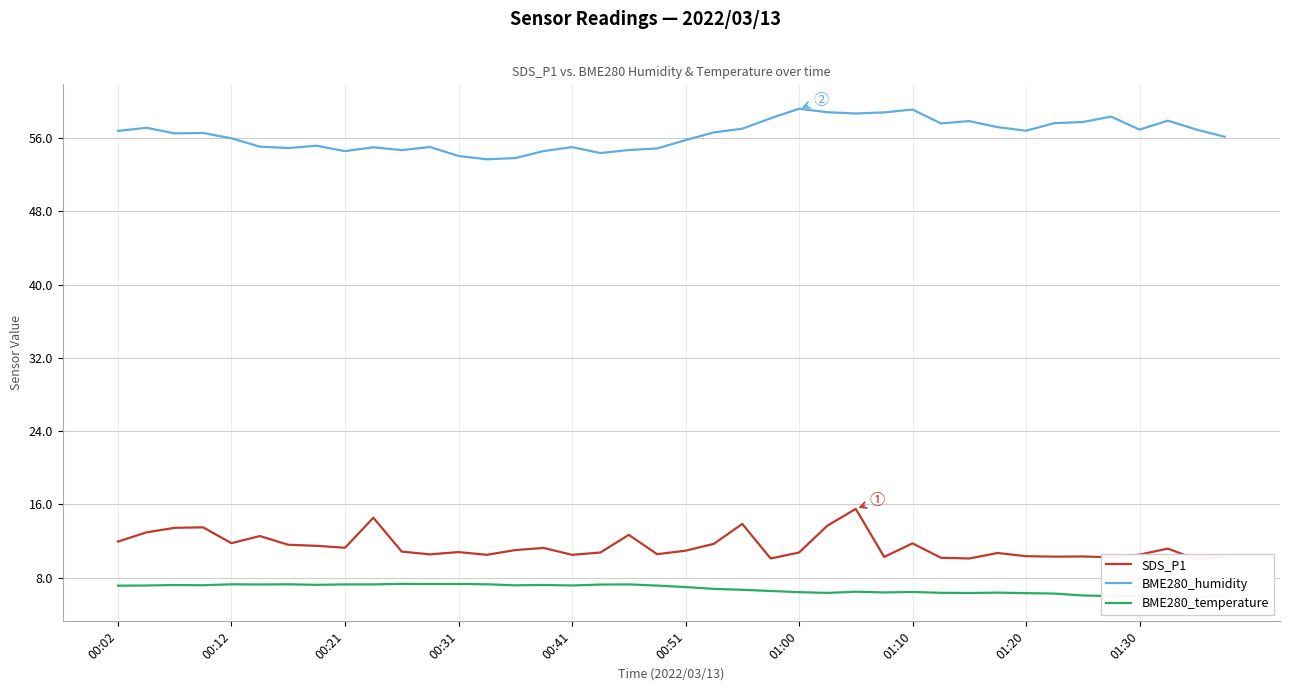

Is this an area chart (filled region under the line)?

No